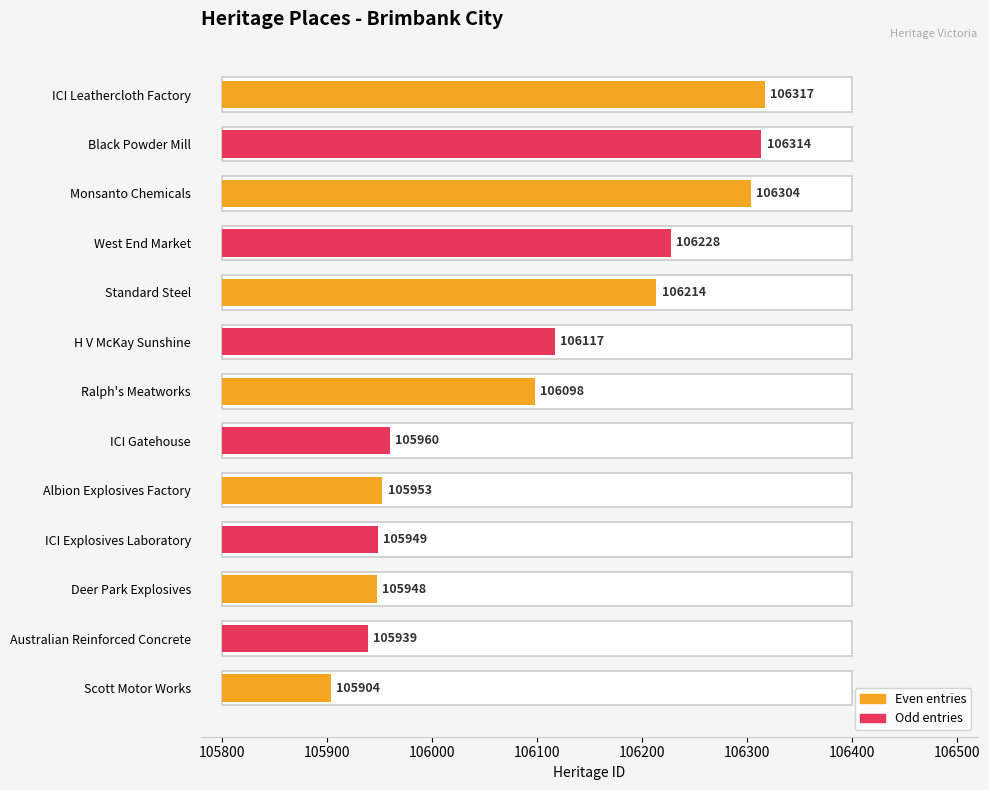

Are the bars grouped side by side (vs. stacked)?

No